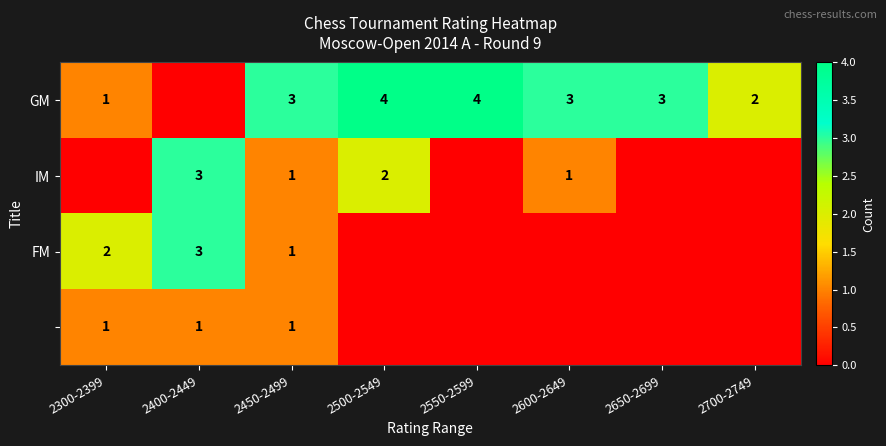

True or false: FM has a value of 1 at 2300-2399.

False